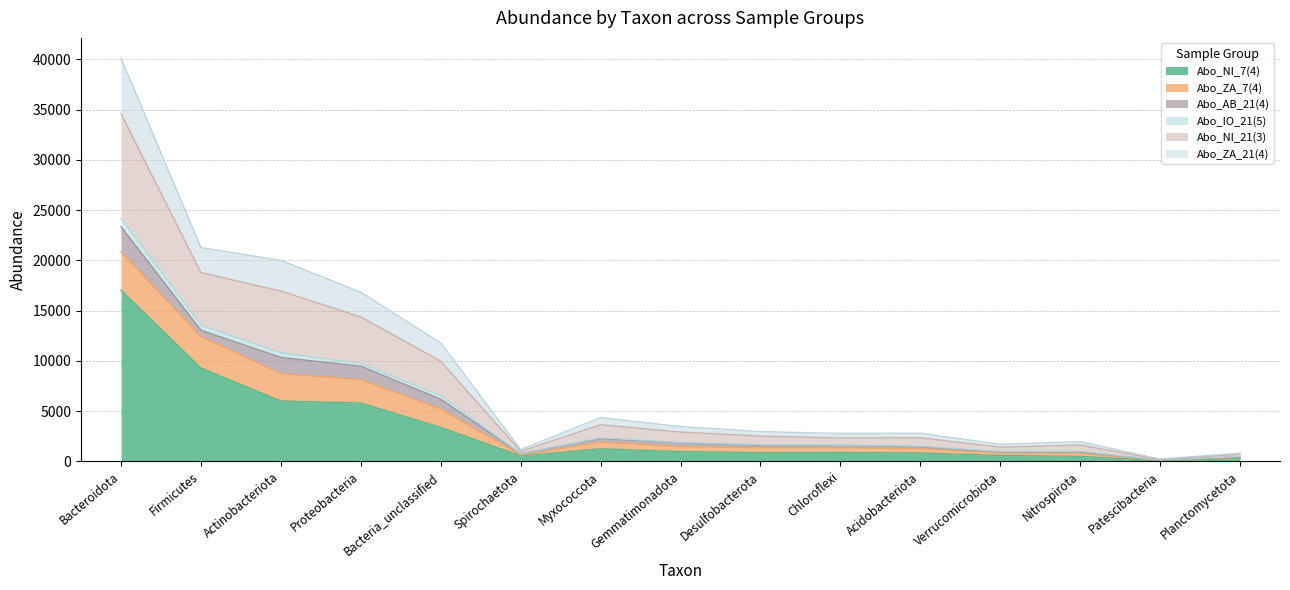

Where is the first local minimum for Abo_NI_7(4)?

Spirochaetota